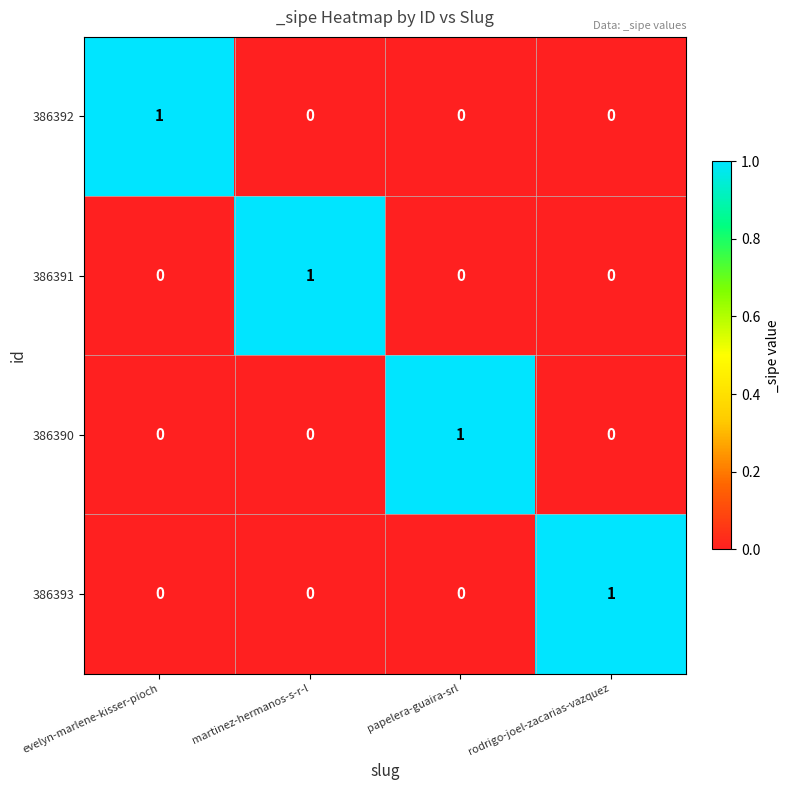

The value of 386391 at papelera-guaira-srl is 0. True or false?

True